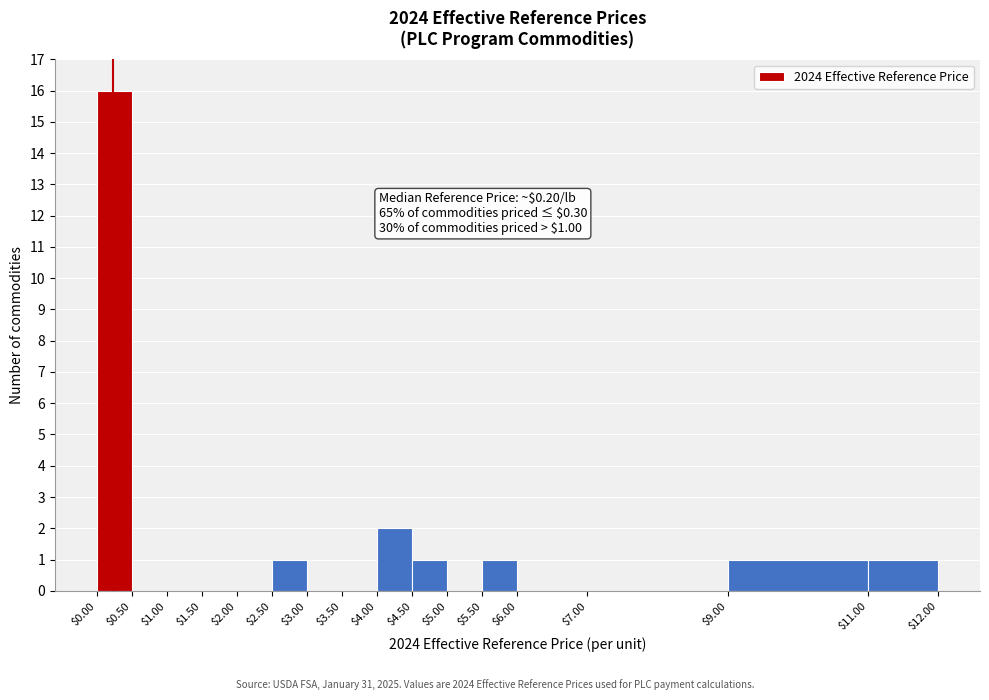

Which range on the x-axis has the tallest bar?

$0.00 to $0.50